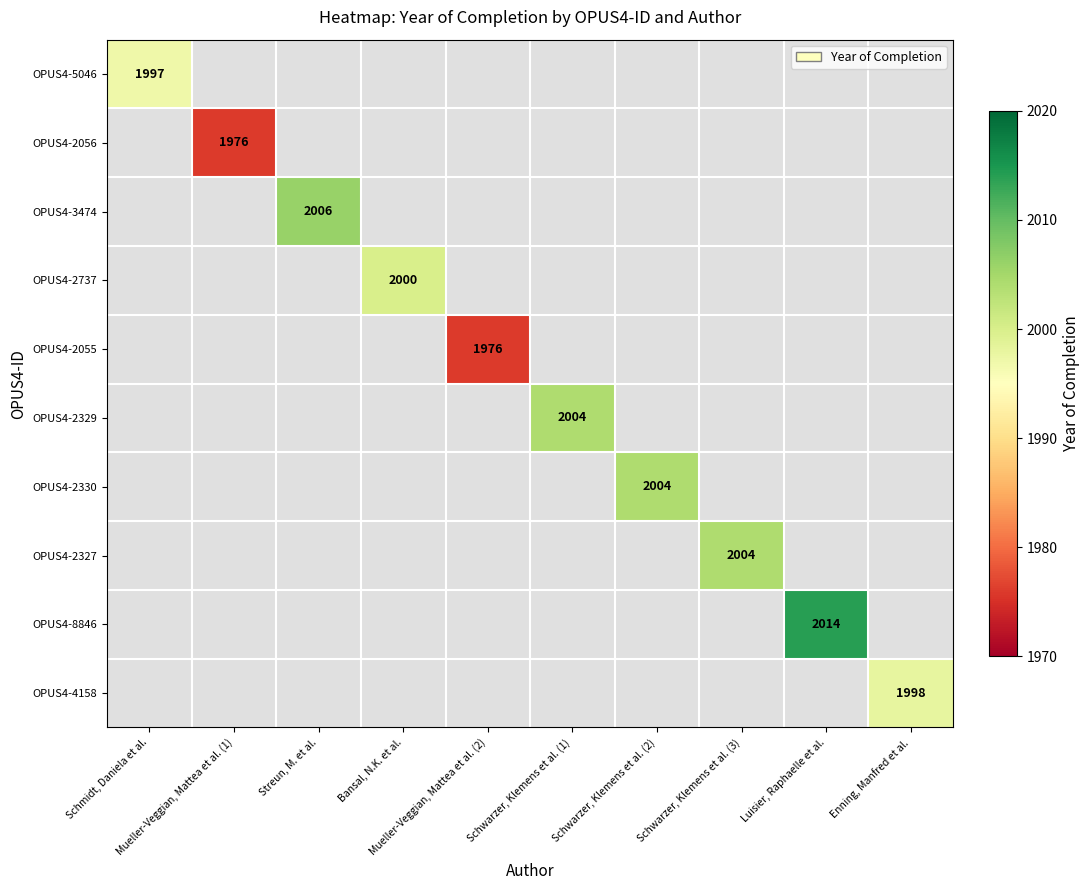

Is the value of OPUS4-8846 at Mueller-Veggian, Mattea et al. (1) greater than the value of OPUS4-2056 at Schwarzer, Klemens et al. (1)?

No